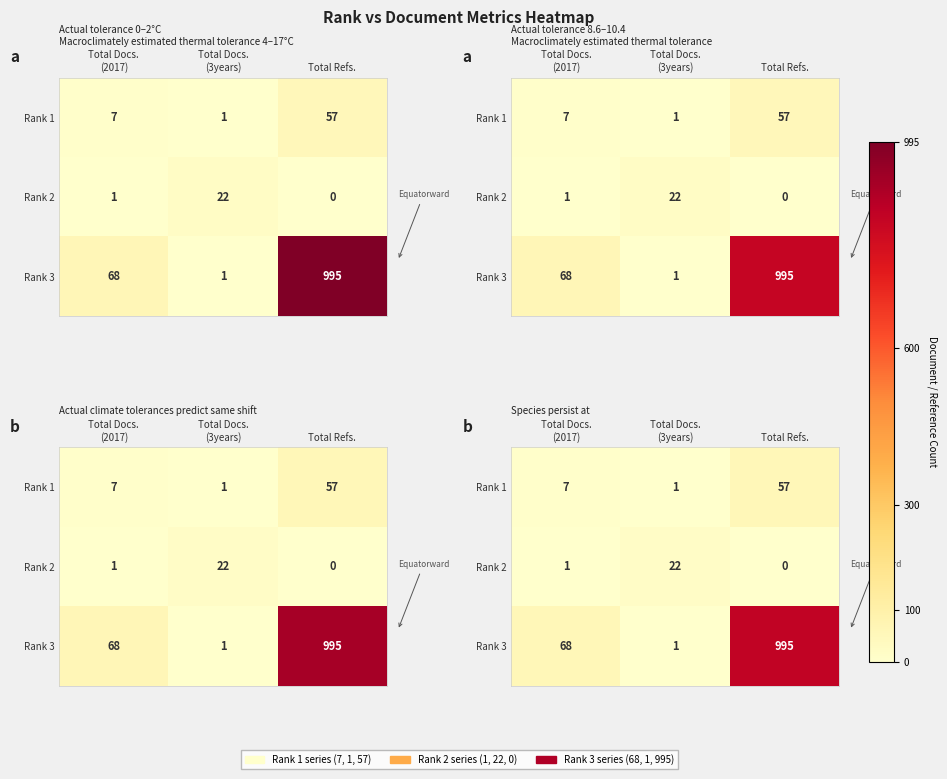

Rank the categories by row_0 value from highest to lowest.

Total Refs., Total Docs.
(2017), Total Docs.
(3years)